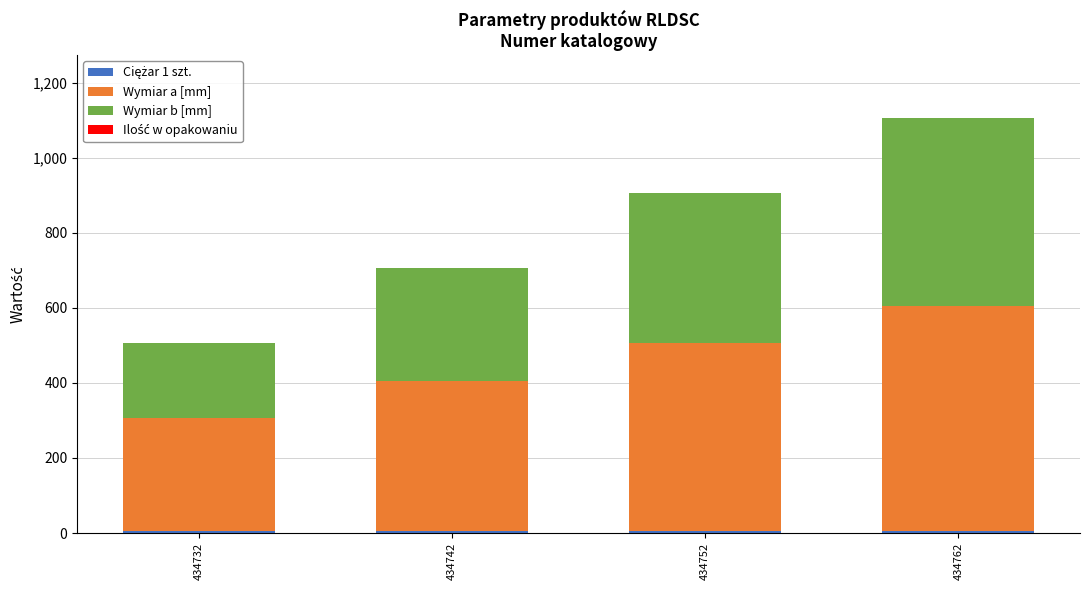

At which category is the sum across all series the highest?

434762